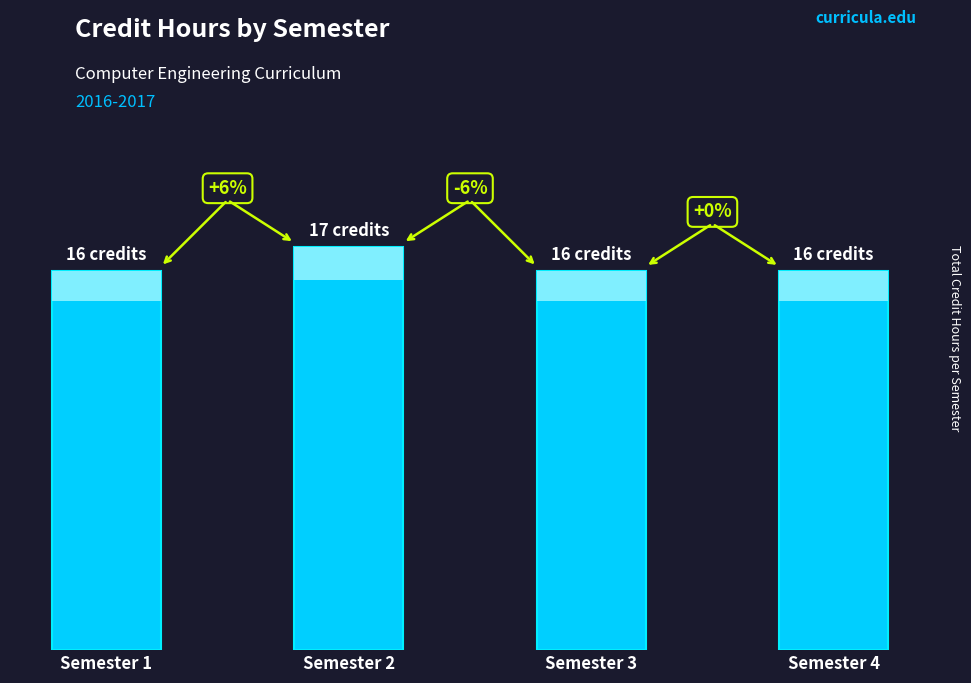

Reading right to left, list all the values displayed in this chart.

Semester 4=16	Semester 3=16	Semester 2=17	Semester 1=16